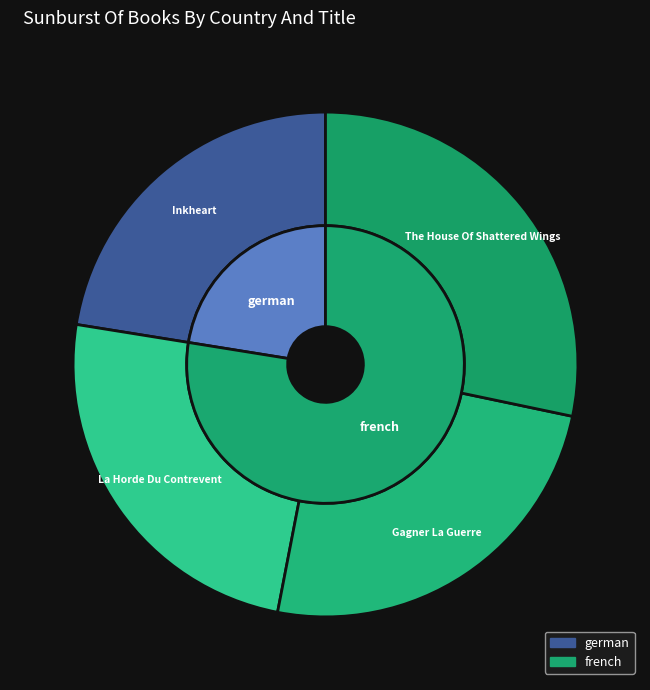

Which category has the smallest portion of the pie?

Inkheart